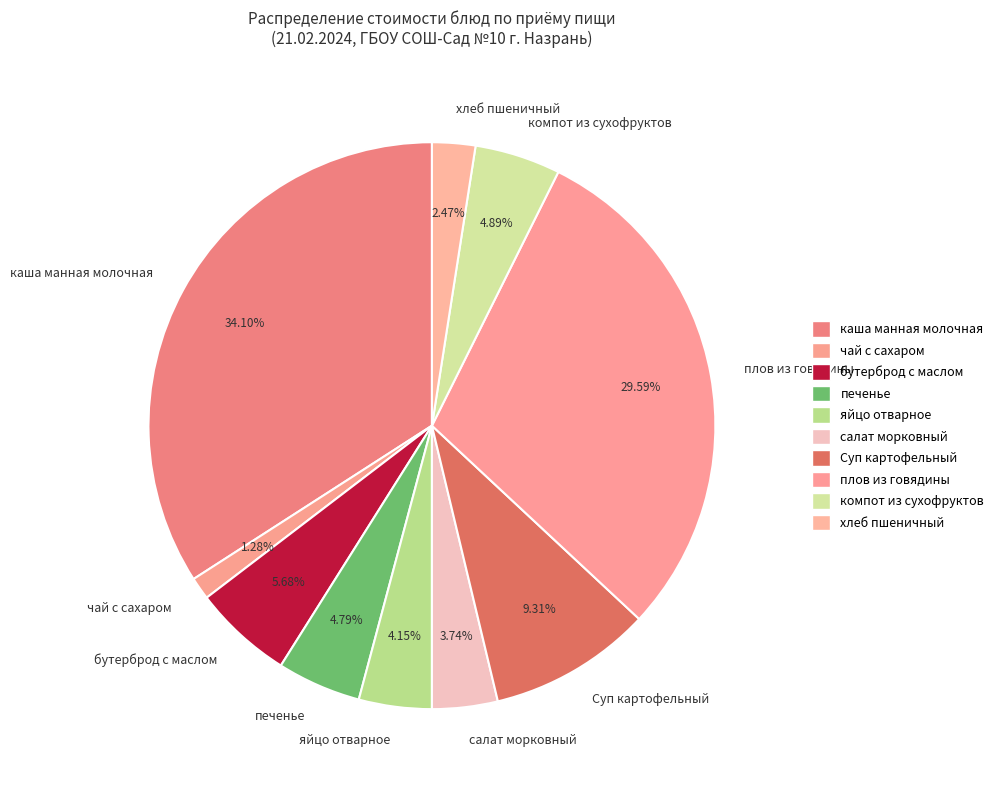

Is there a majority slice in this chart?

No